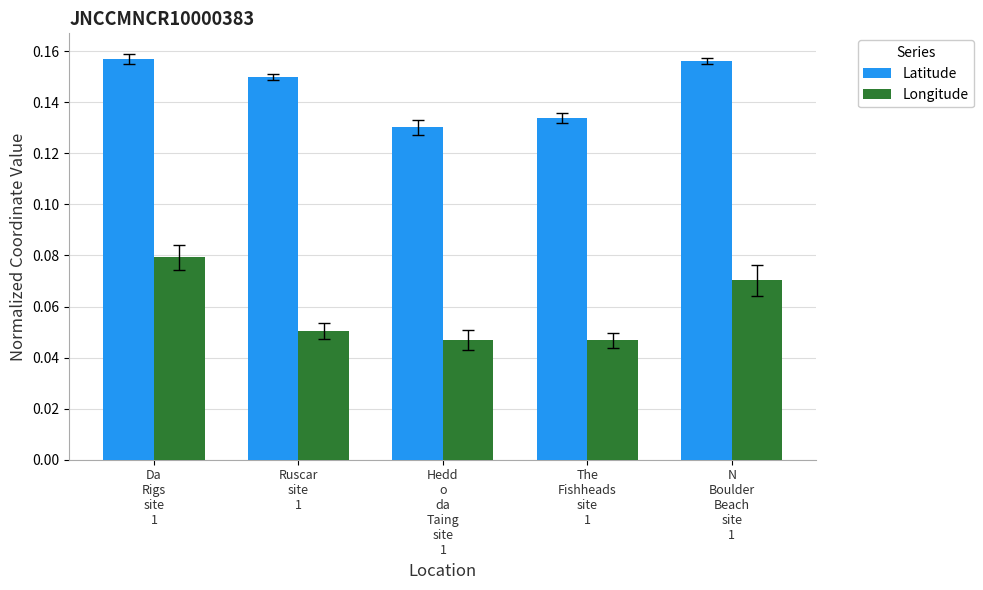

What is the sum of all Longitude values?

0.3